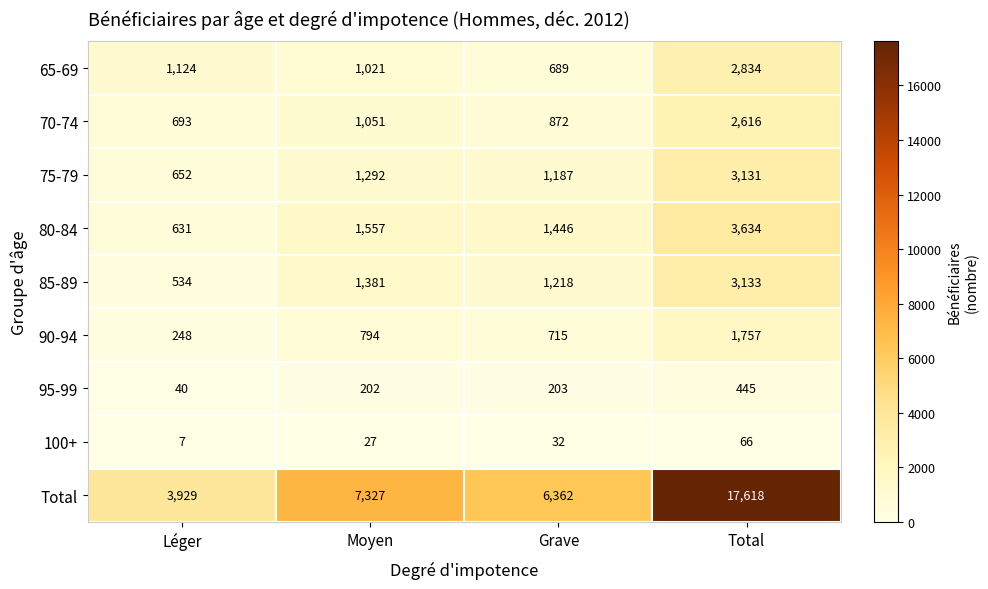

What is the difference between the 75-79 values at Total and Moyen?

1839